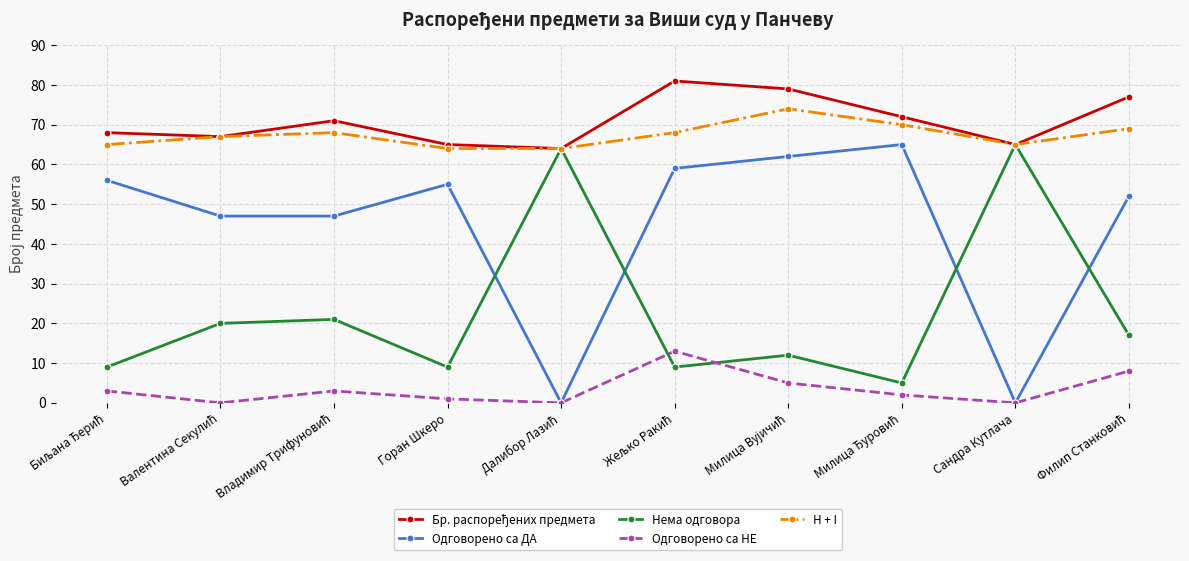

What is the maximum value shown in the chart?

81